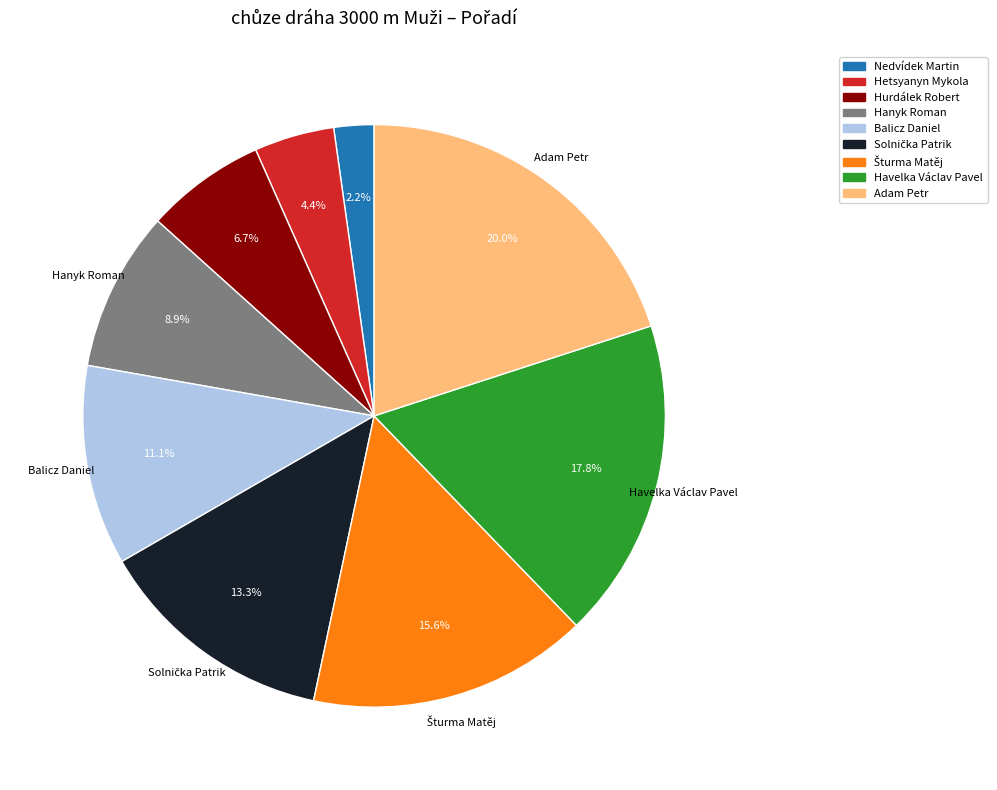

The Havelka Václav Pavel slice represents 31% of the pie. True or false?

False